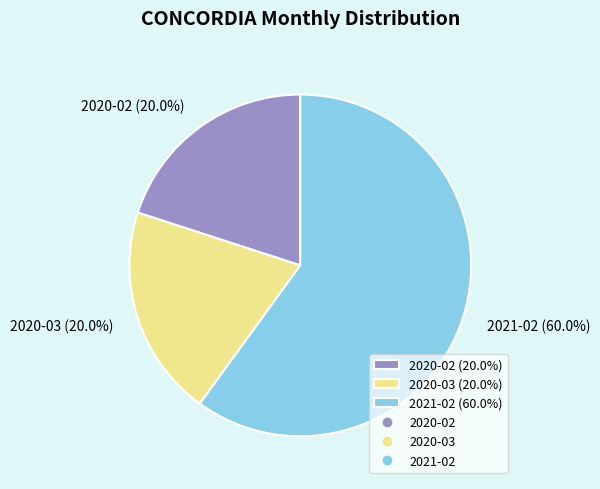

To the nearest percent, what percentage of the pie is 2020-02?

20%